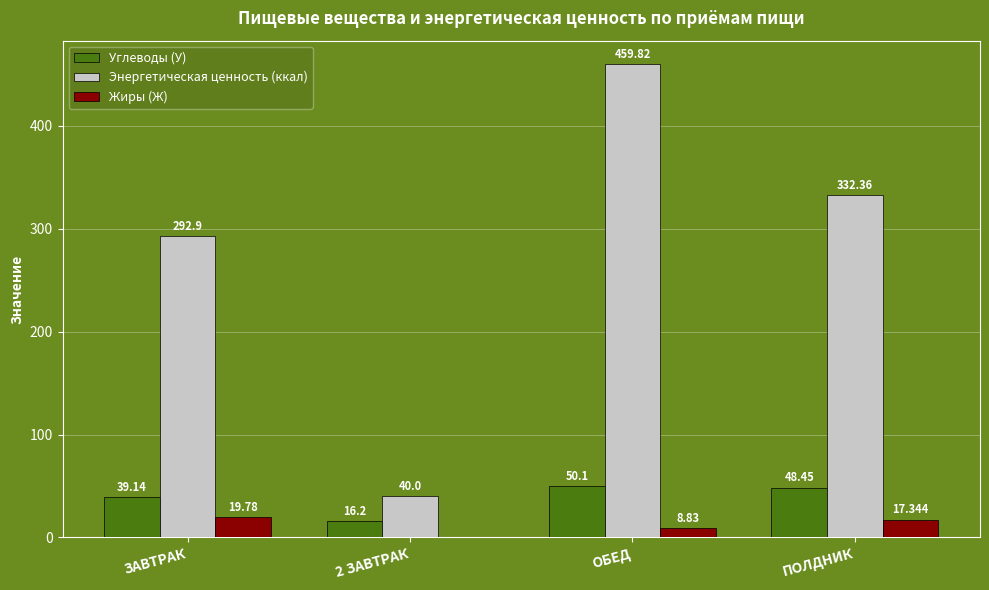

Which category has the highest value in the Энергетическая ценность (ккал) series?

ОБЕД